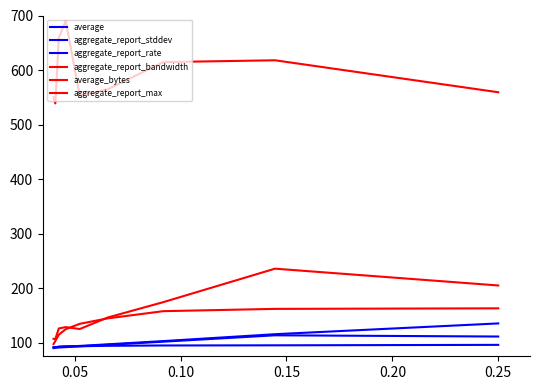

How many lines are shown in the chart?

6